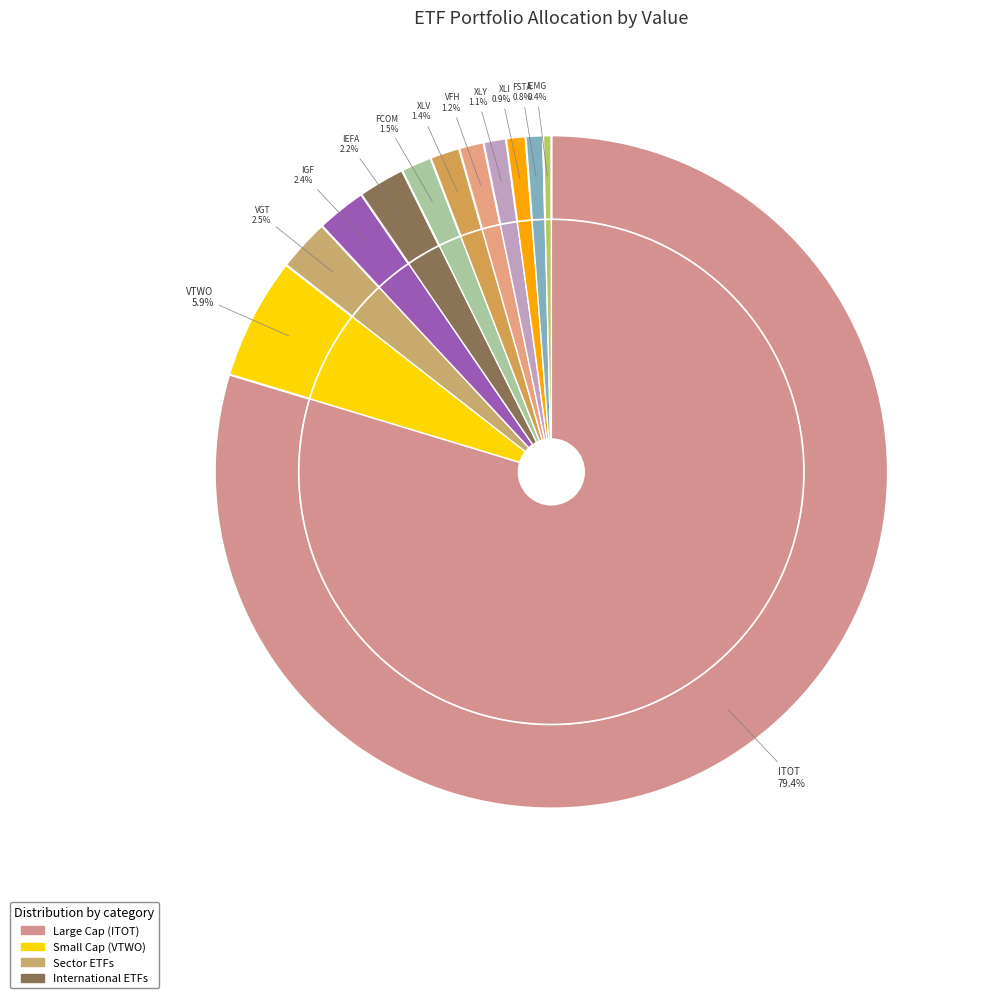

Is there any slice that represents more than half of the pie?

Yes